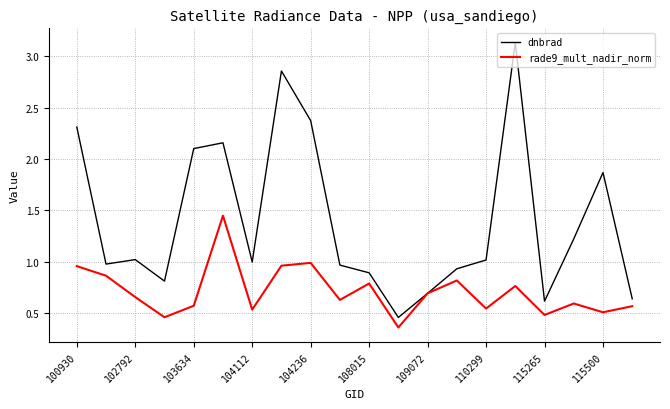

Rank the series by their maximum value, from lowest to highest.

rade9_mult_nadir_norm, dnbrad